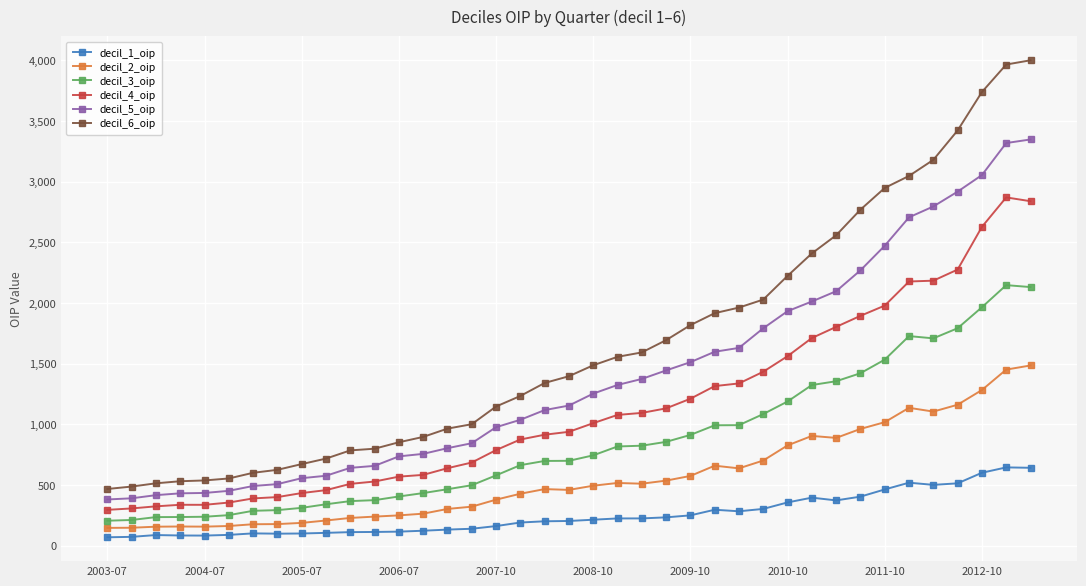

What is the minimum value for decil_3_oip?

206.6